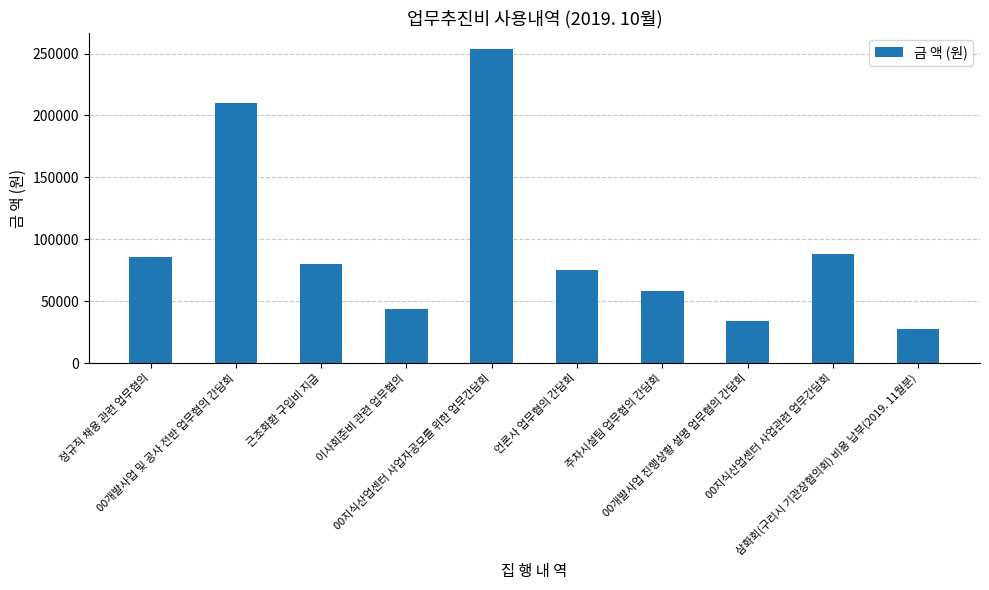

What is the difference between the second highest and minimum values?

182570